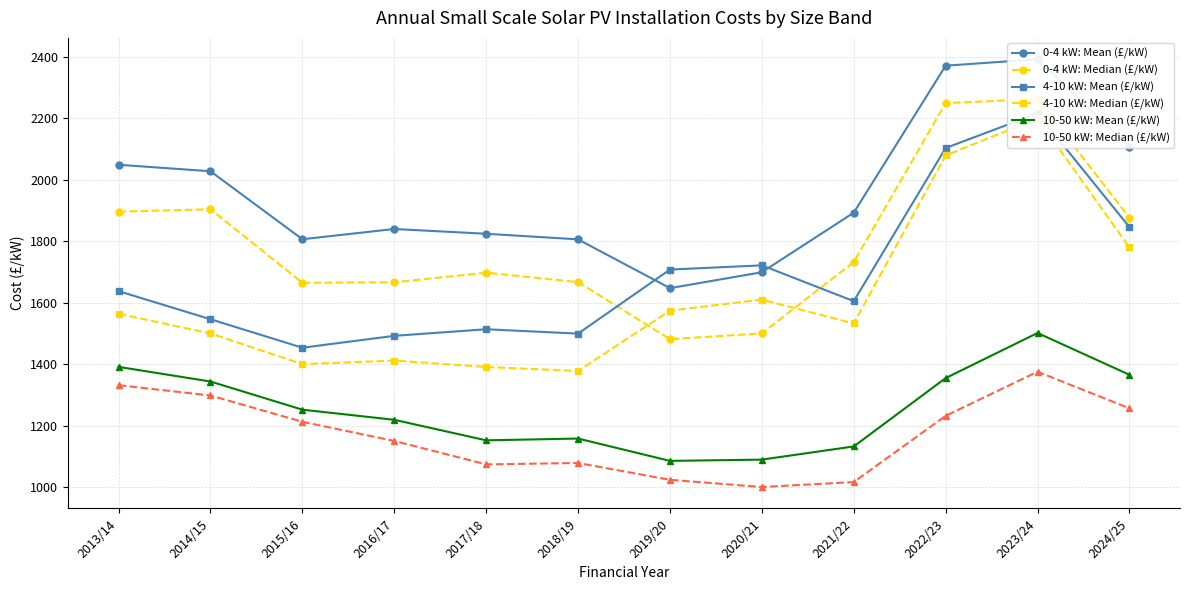

Reading right to left, what are all the values shown in this chart?

0-4 kW: Mean (£/kW): 2024/25=2108.4	2023/24=2392.7	2022/23=2371.9	2021/22=1893.3	2020/21=1699.2	2019/20=1647.5	2018/19=1806.3	2017/18=1824.6	2016/17=1840.1	2015/16=1806.8	2014/15=2028.1	2013/14=2049.3
0-4 kW: Median (£/kW): 2024/25=1876.4	2023/24=2263.4	2022/23=2250.0	2021/22=1732.5	2020/21=1500.0	2019/20=1481.5	2018/19=1667.3	2017/18=1697.8	2016/17=1666.7	2015/16=1665.0	2014/15=1904.4	2013/14=1896.7
4-10 kW: Mean (£/kW): 2024/25=1846.0	2023/24=2216.5	2022/23=2103.8	2021/22=1605.0	2020/21=1721.7	2019/20=1708.0	2018/19=1499.5	2017/18=1513.6	2016/17=1492.2	2015/16=1453.5	2014/15=1546.3	2013/14=1637.7
4-10 kW: Median (£/kW): 2024/25=1779.9	2023/24=2200.0	2022/23=2079.5	2021/22=1532.5	2020/21=1610.3	2019/20=1574.1	2018/19=1377.8	2017/18=1390.8	2016/17=1411.8	2015/16=1400.0	2014/15=1500.0	2013/14=1563.8
10-50 kW: Mean (£/kW): 2024/25=1365.3	2023/24=1501.5	2022/23=1354.7	2021/22=1132.1	2020/21=1089.1	2019/20=1085.0	2018/19=1157.8	2017/18=1151.9	2016/17=1218.8	2015/16=1251.8	2014/15=1343.5	2013/14=1391.1
10-50 kW: Median (£/kW): 2024/25=1256.2	2023/24=1375.4	2022/23=1231.6	2021/22=1016.1	2020/21=1000.0	2019/20=1023.4	2018/19=1078.2	2017/18=1073.7	2016/17=1150.0	2015/16=1212.4	2014/15=1298.0	2013/14=1331.5